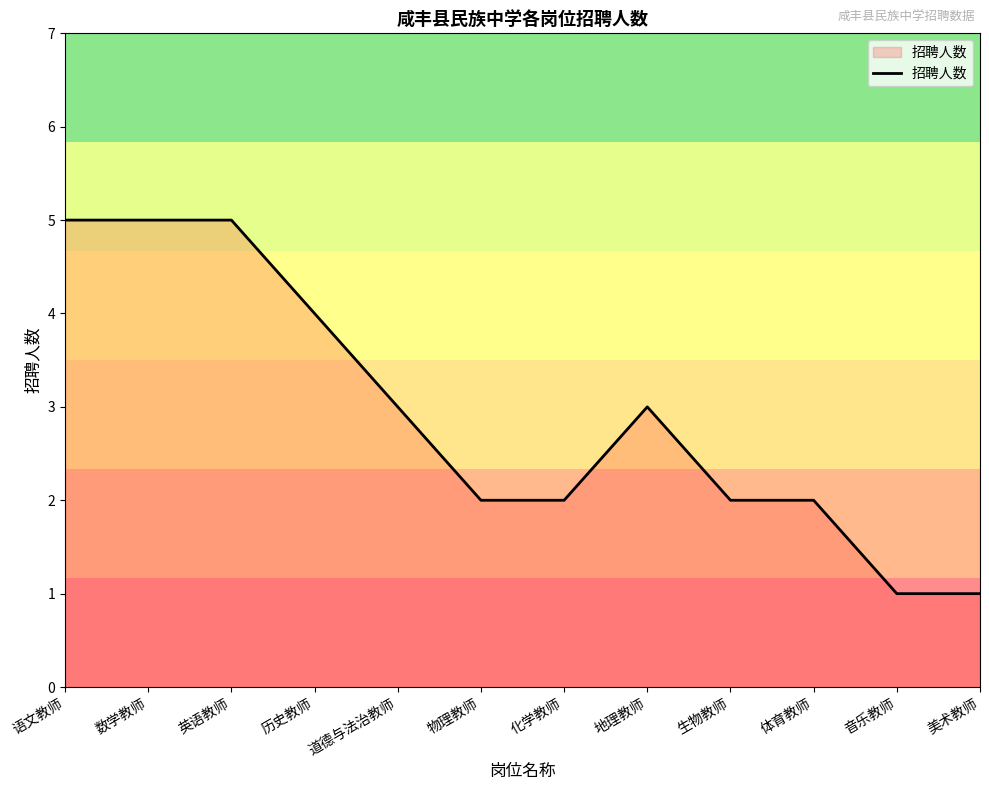

What is the change in value from 英语教师 to 音乐教师?

-4